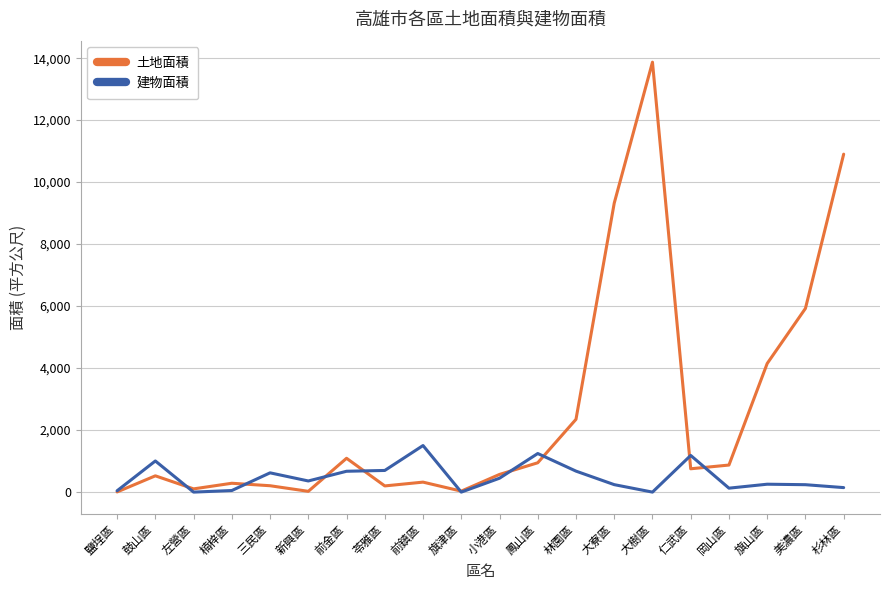

What is the sum of all 建物面積 values?

9513.6